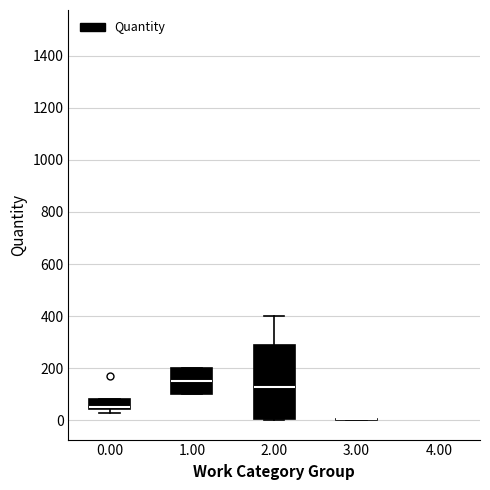

Reading left to right, transcribe this box plot: for each box, give where its median line is, the range the box spans, and where its two whiskers end, as read against the y-axis. The values are not printed on the chart, so give them approximately, as read against the axis.

0.00: median 60 (drawn on the box's lower edge), box 40 to 80, whiskers 40 (just below the box's lower edge) to 80
1.00: median 160, box 100 to 200, whiskers 100 to 200
2.00: median 120, box 0 to 280, whiskers 0 to 400
3.00: box collapsed to a line at 0, whiskers 0 to 0
4.00: box collapsed to a line at 1500, whiskers 1500 to 1500